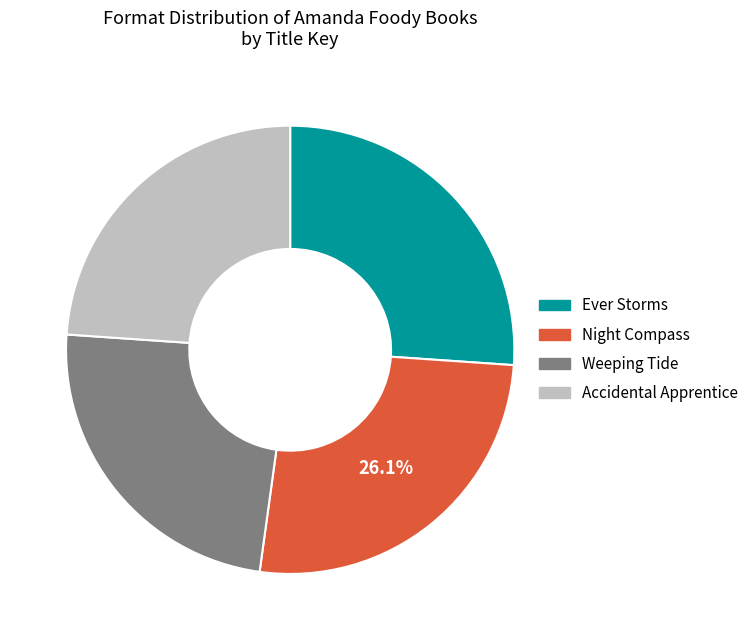

Is there a majority slice in this chart?

No